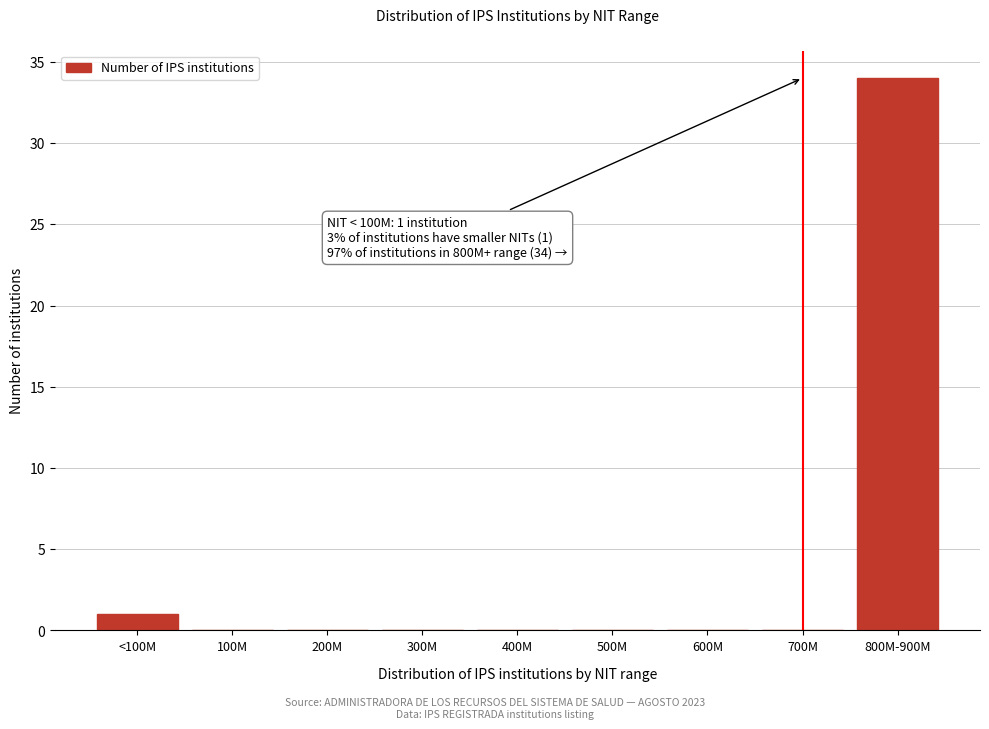

Reading right to left, extract all data points from this chart.

800M-900M=34	700M=0	600M=0	500M=0	400M=0	300M=0	200M=0	100M=0	<100M=1